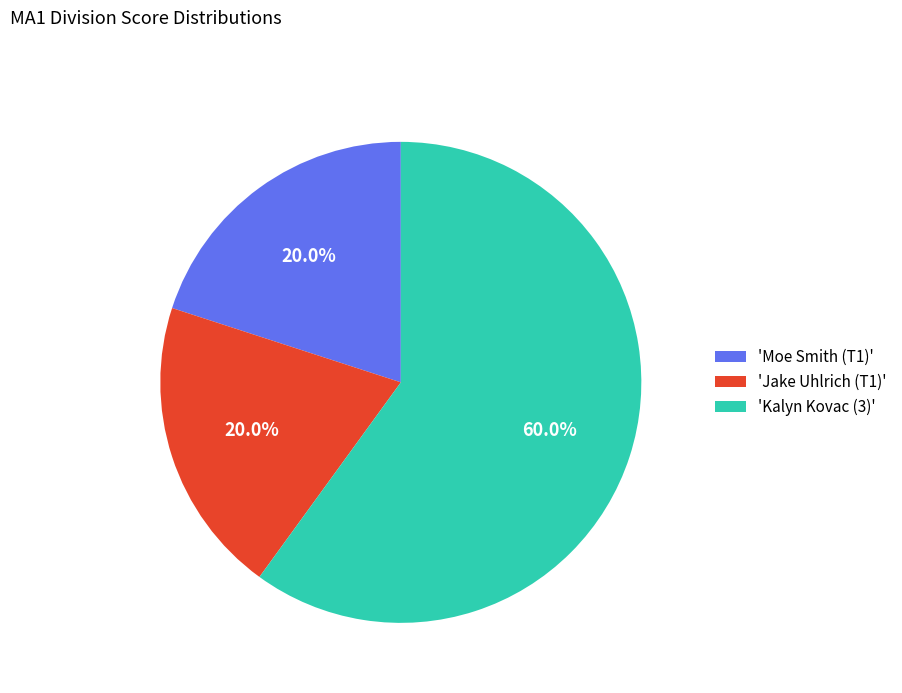

How many slices are in this pie chart?

3